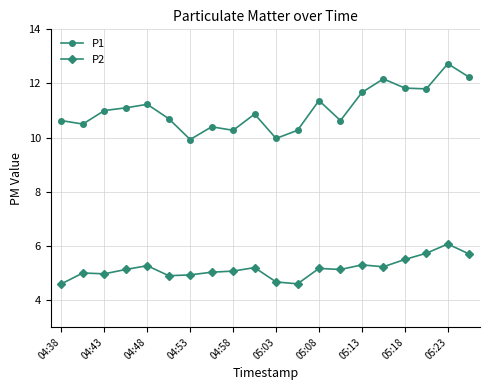

How many lines are shown in the chart?

2